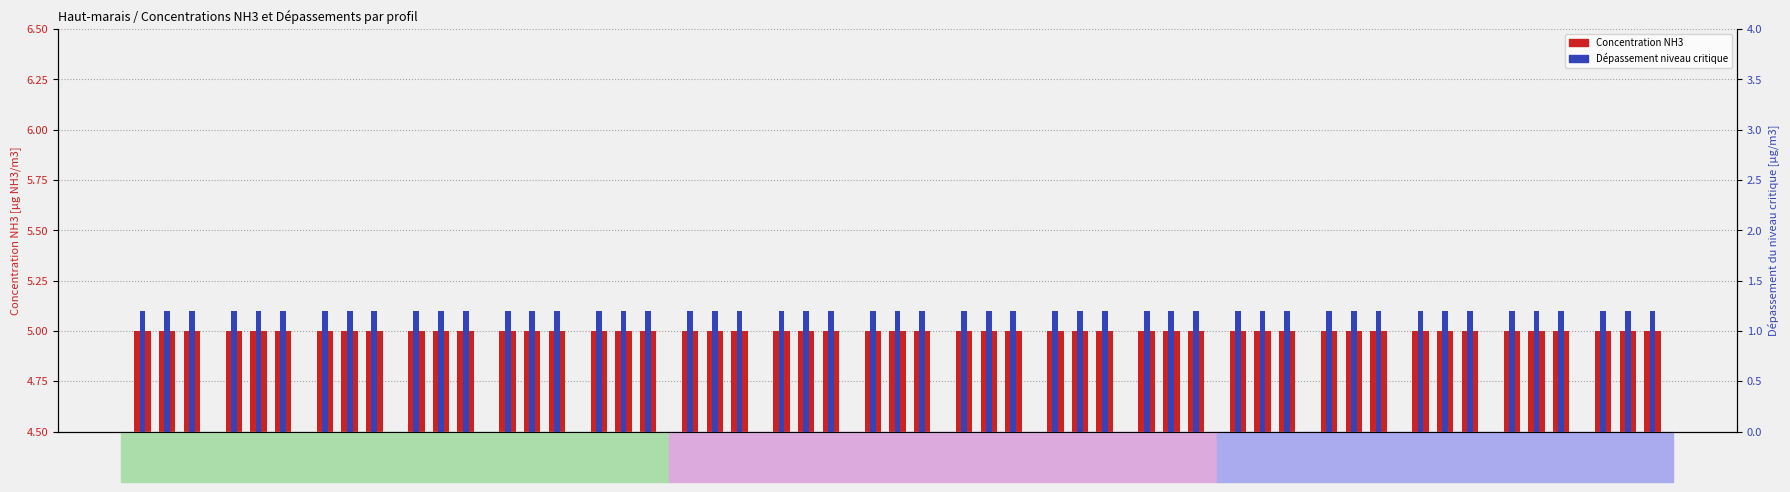

How many bars are there in each group?

6